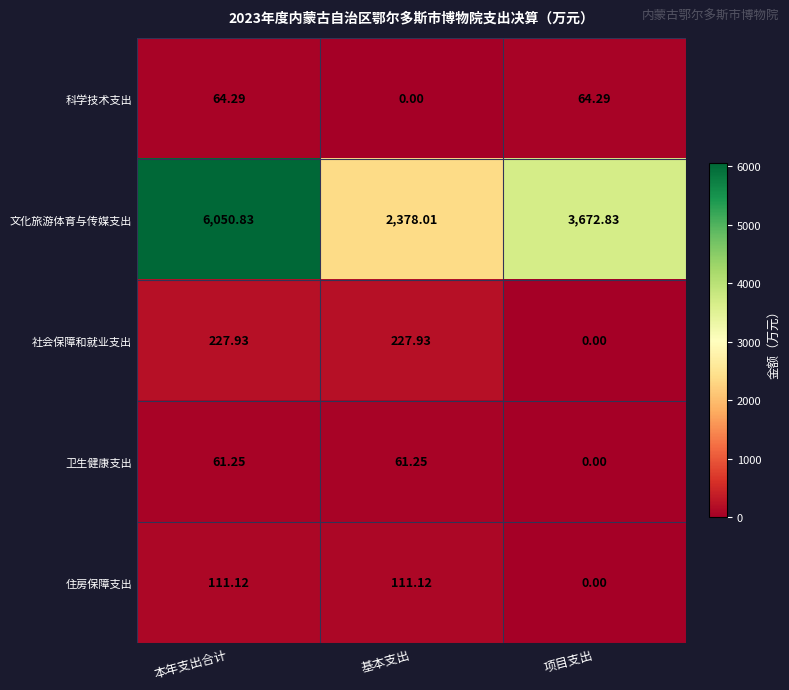

Which category has the lowest value in the 卫生健康支出 series?

项目支出